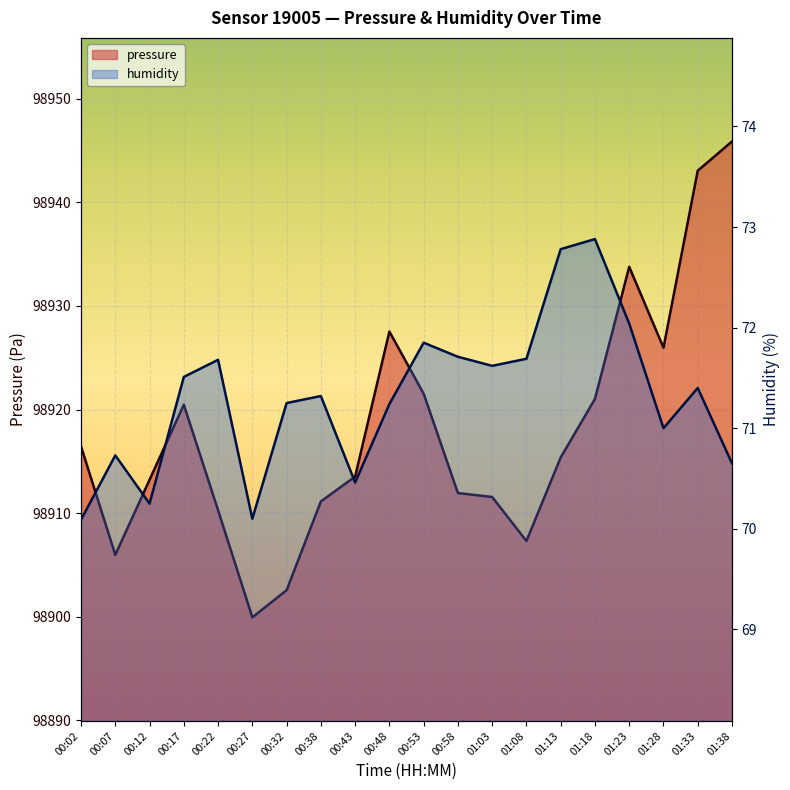

How many data points in pressure are above 98915?

10